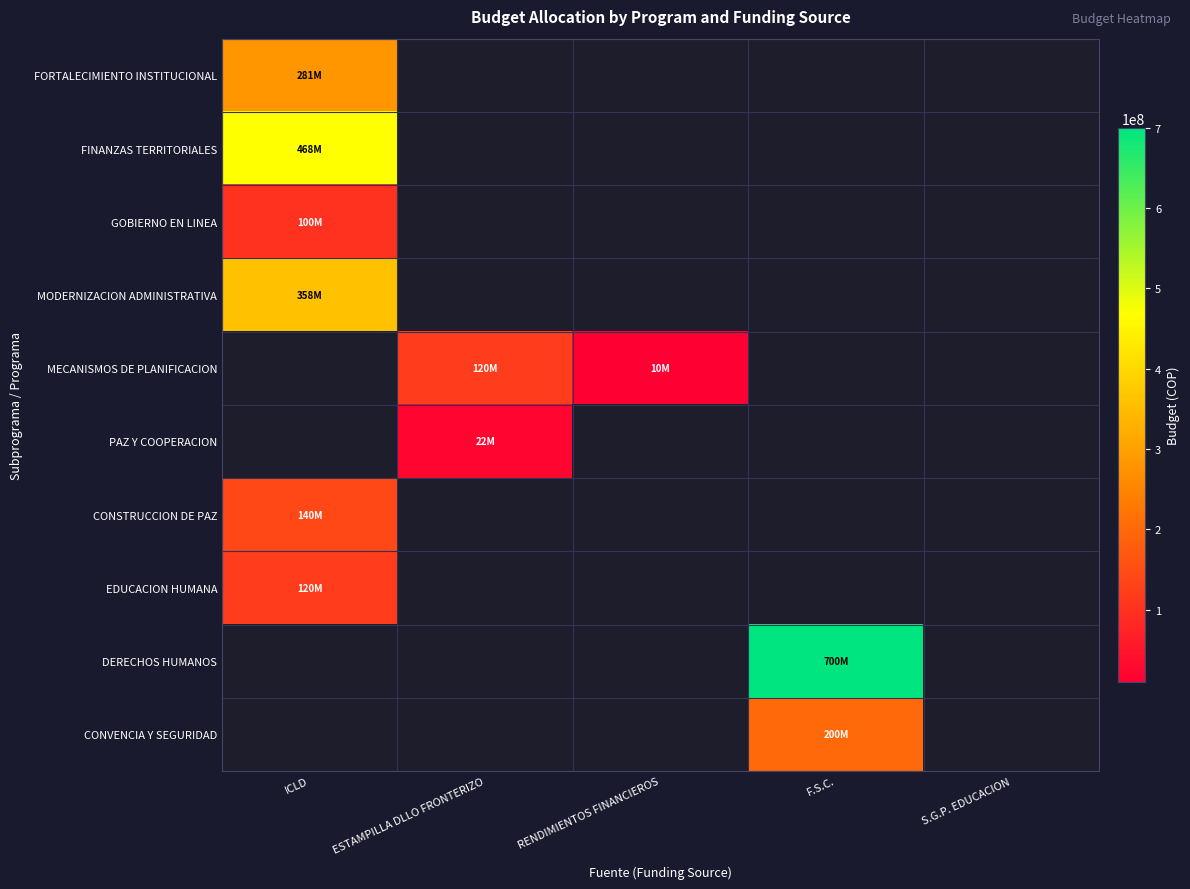

Count the number of data series in this chart.

10